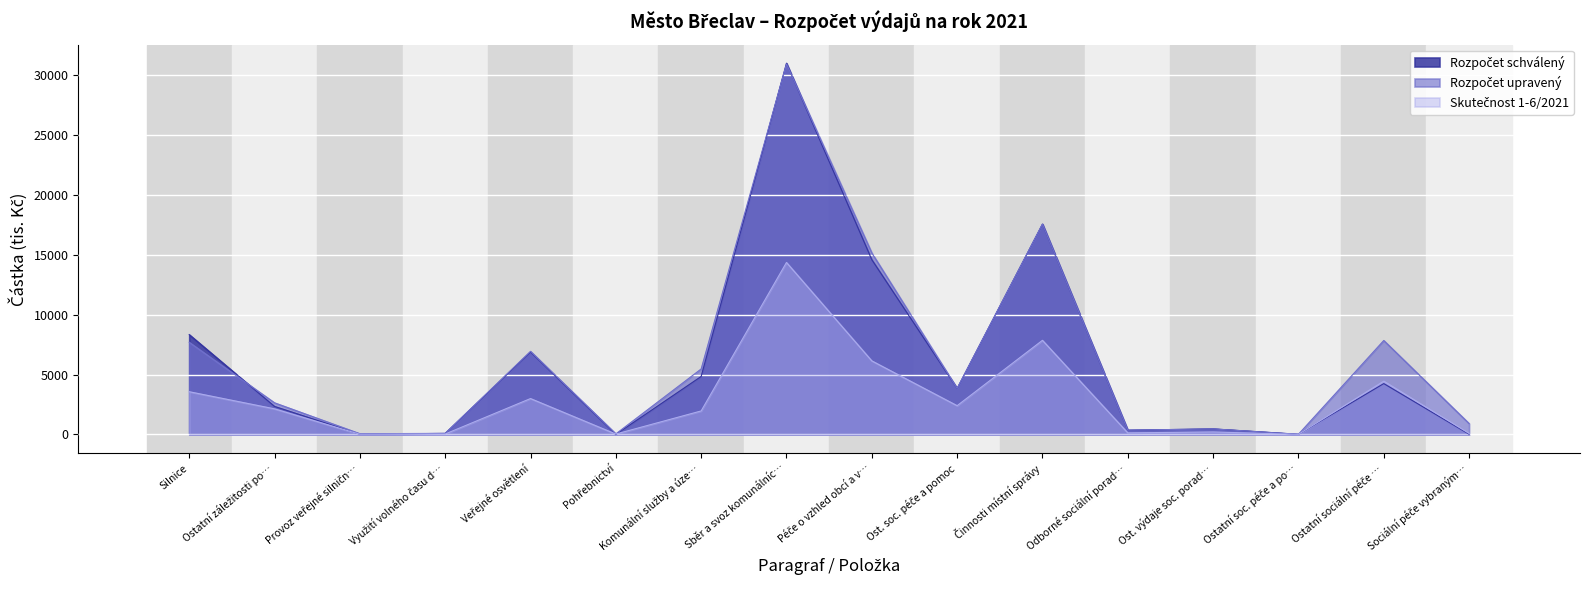

At which category is the sum across all series the highest?

Sběr a svoz komunálníc…